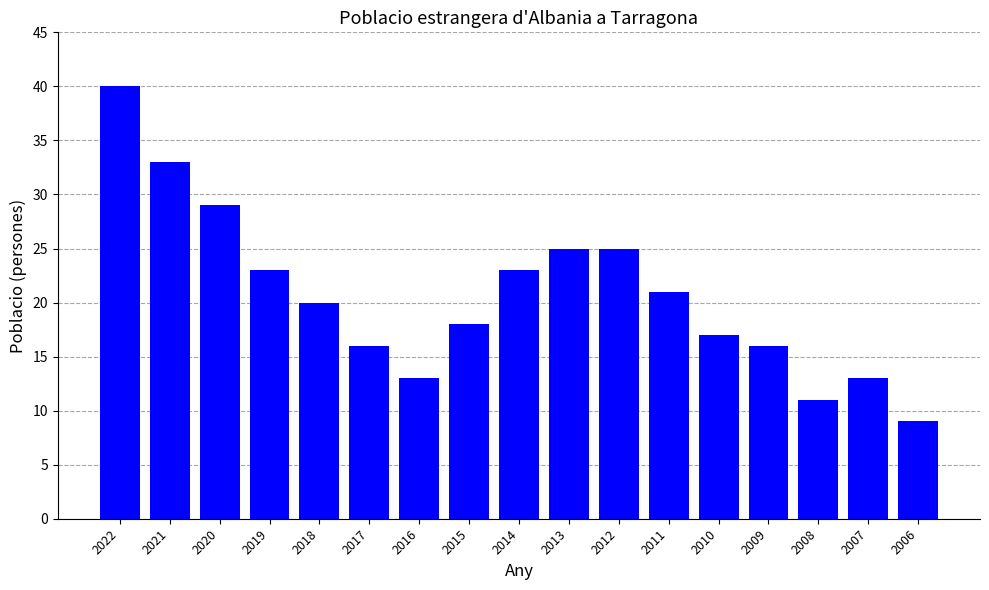

What value does the data have at 2006?

9